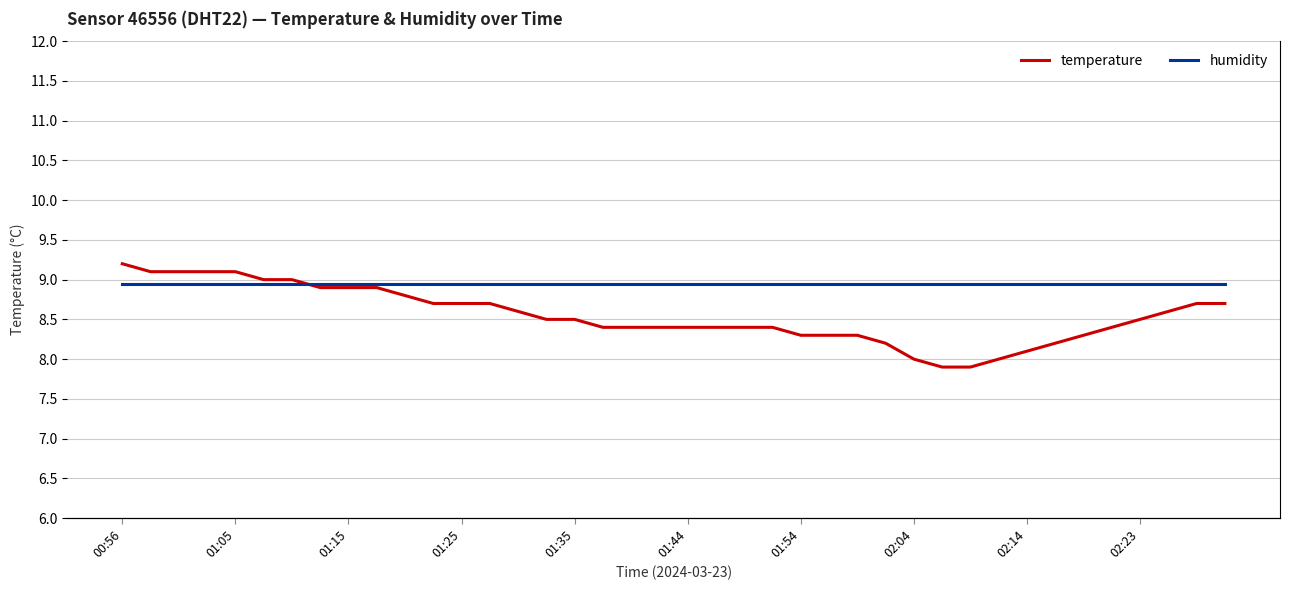

The temperature series shows 8.3 at 01:54. True or false?

True